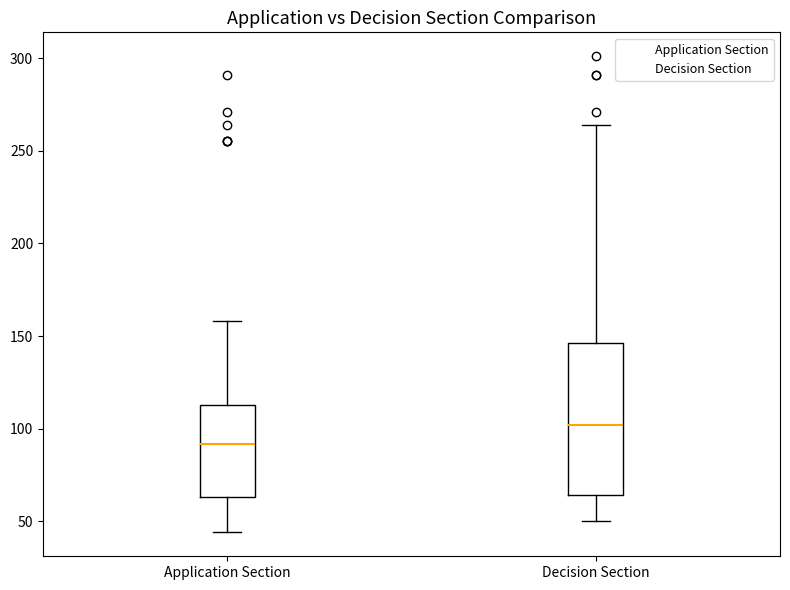

Which box is the tallest, from its lower edge to its upper edge?

Decision Section